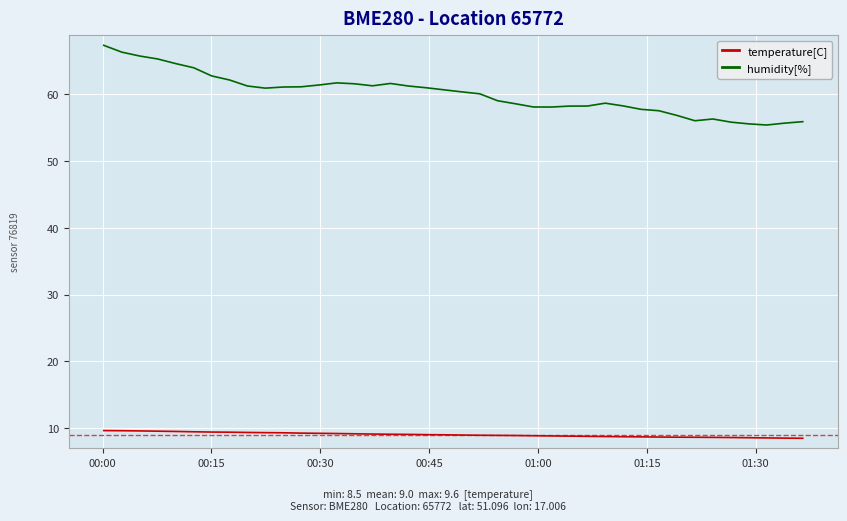

Which series has the widest spread of values?

humidity[%]